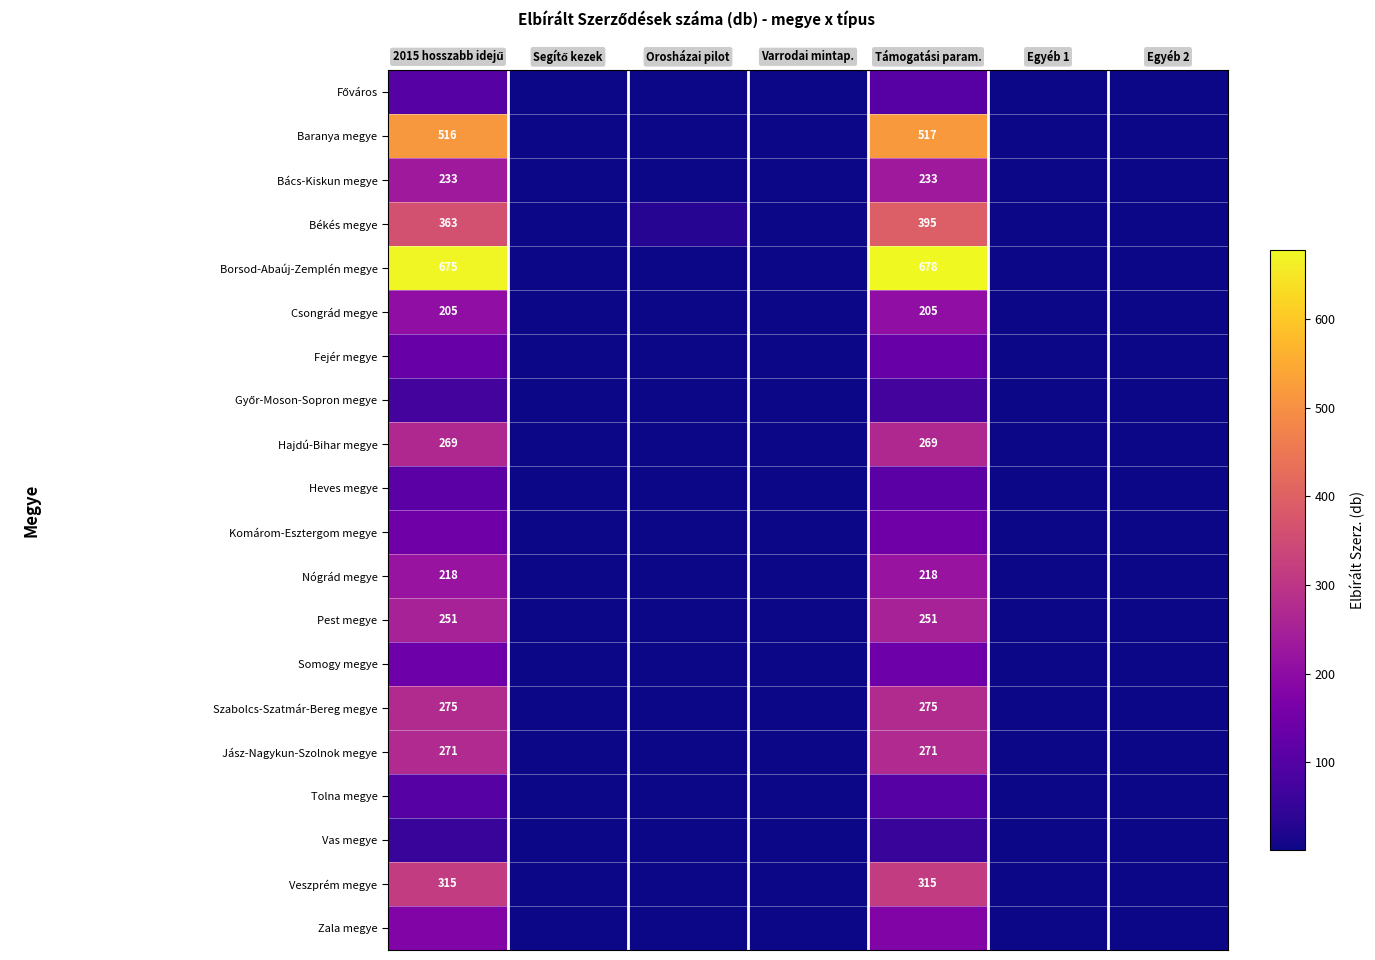

At which category does the chart reach its peak across all series?

Támogatási param.